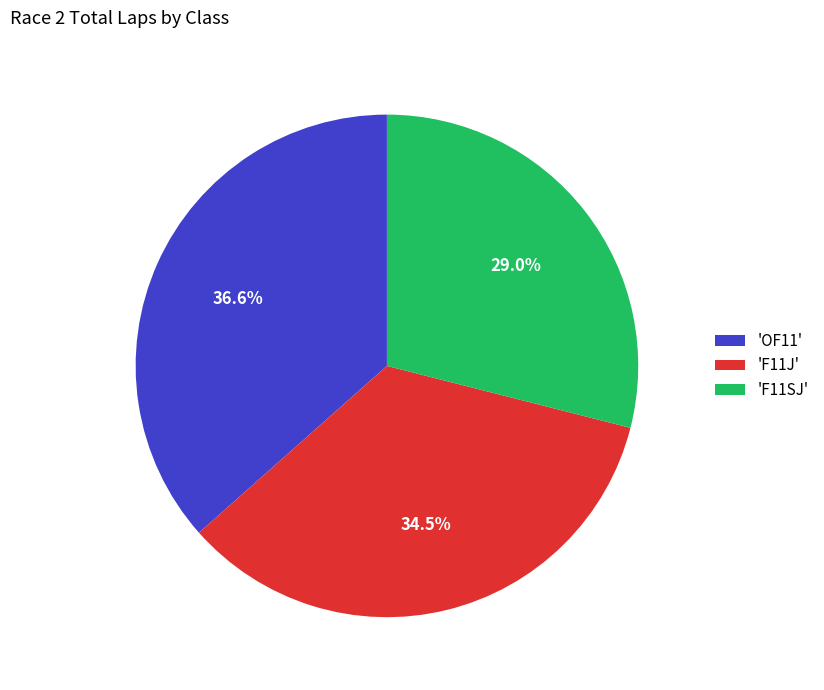

To the nearest percent, what is the difference between the largest and smallest slice percentages?

8%